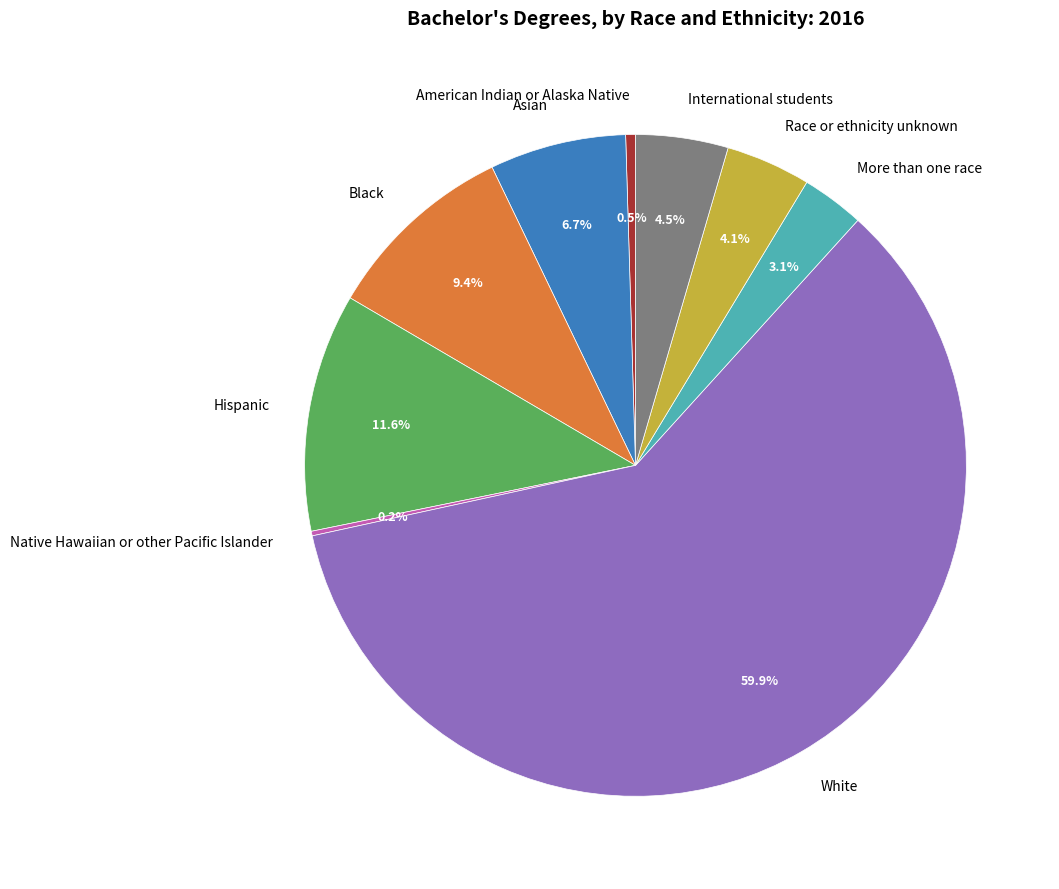

What is the largest slice in the pie chart?

White